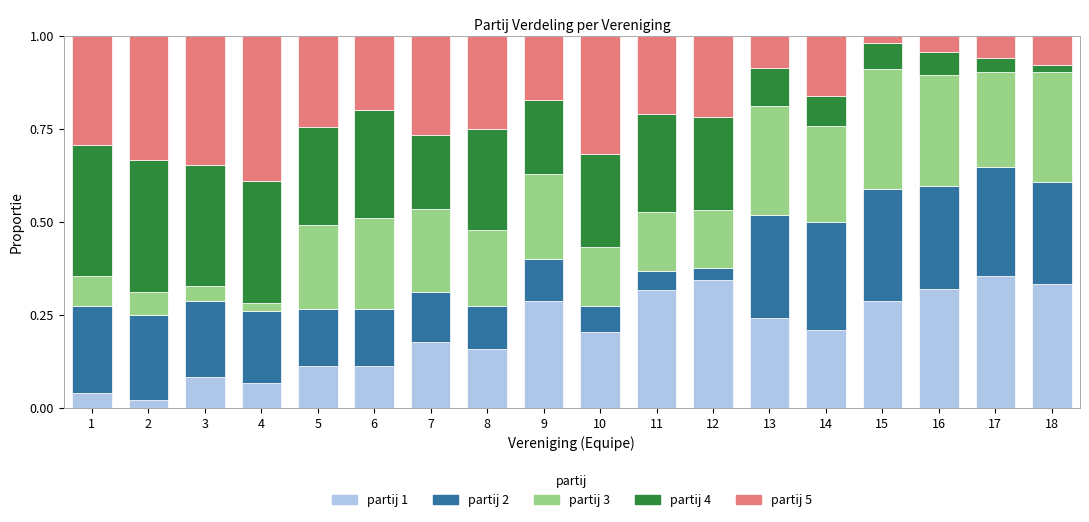

What is the total value across all series at 7?

1.0